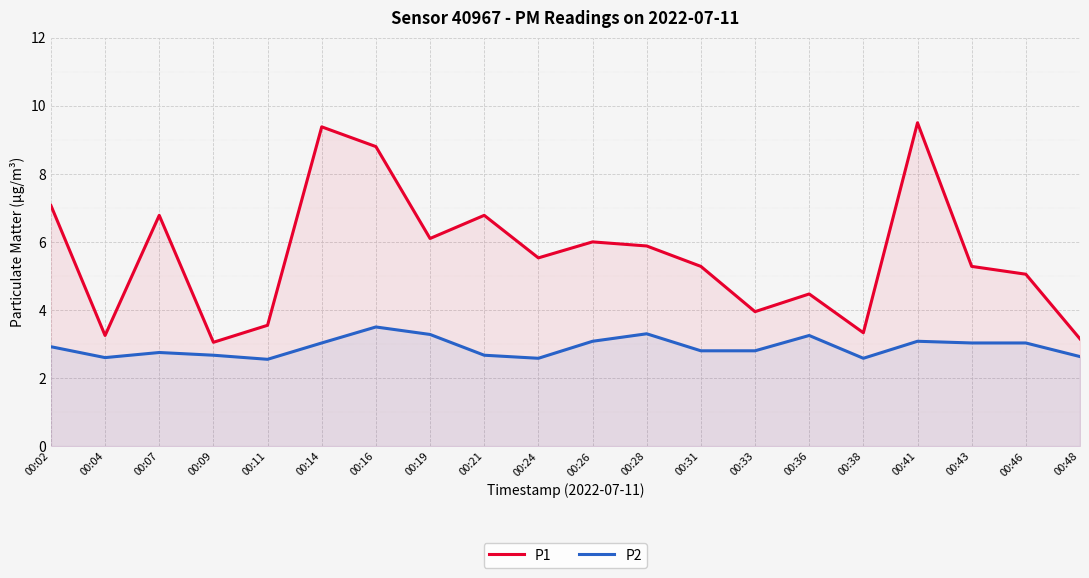

Rank the series by their maximum value, from lowest to highest.

P2, P1